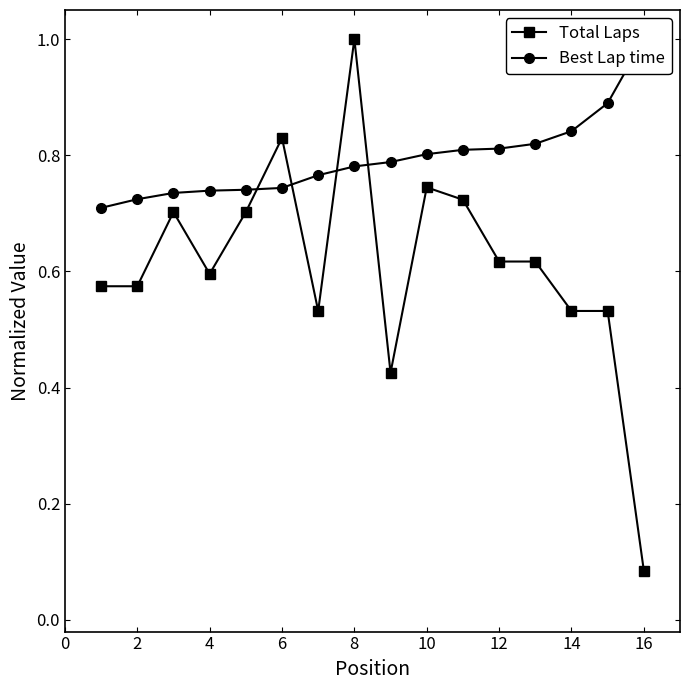

Rank the series by their average value, from lowest to highest.

Total Laps, Best Lap time